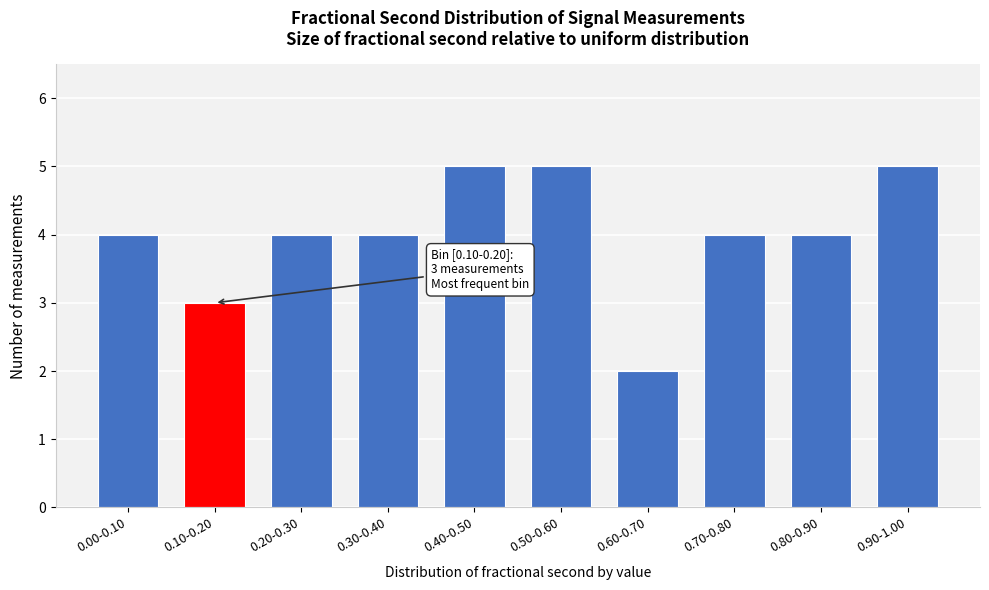

Reading right to left, list all the values displayed in this chart.

5	4	4	2	5	5	4	4	3	4